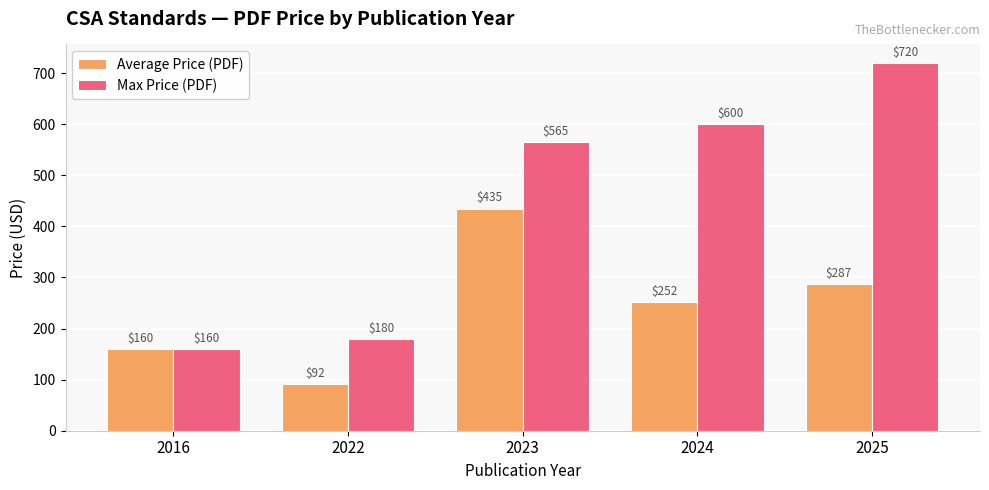

Where is Max Price (PDF) nearest to the value 440?

2023